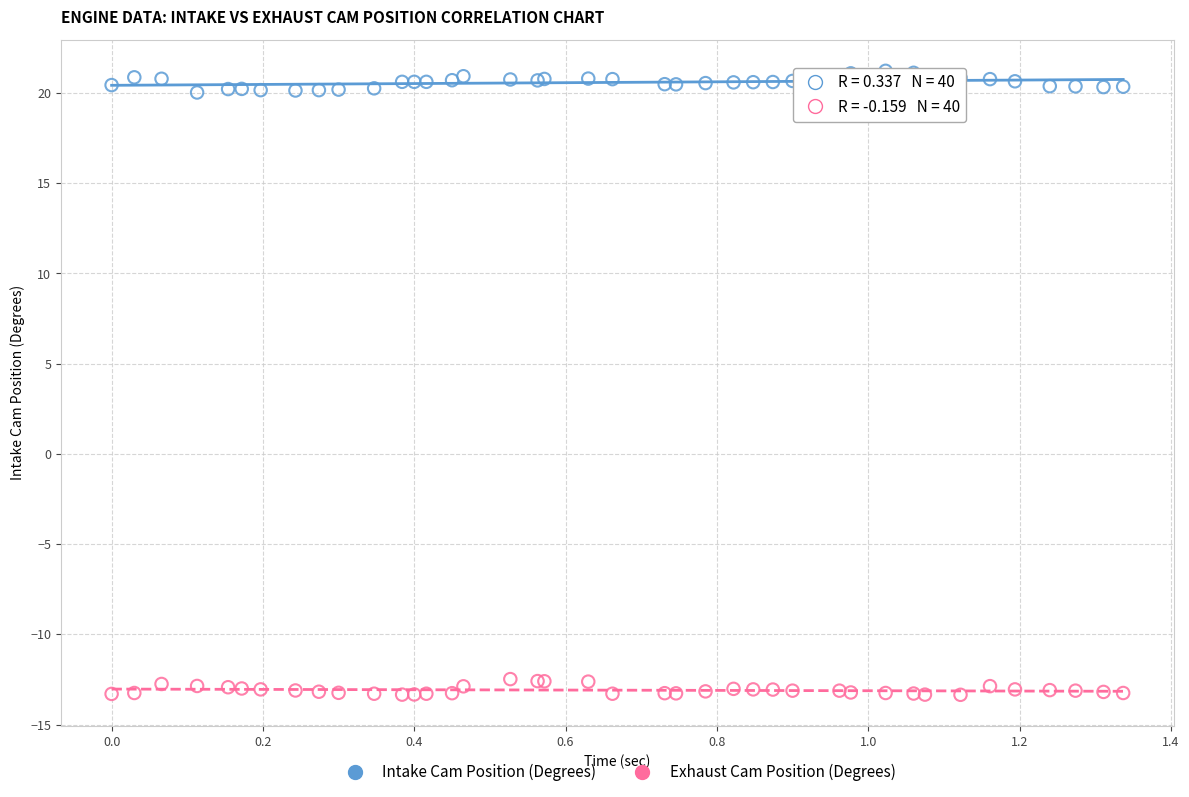

Which series contains the highest Y value?

Intake Cam Position (Degrees)